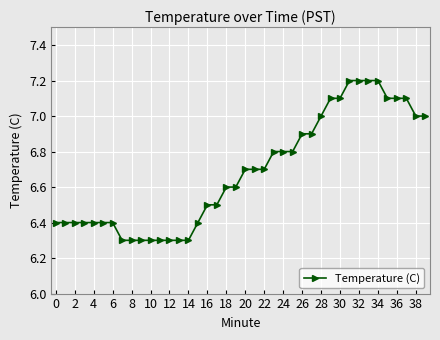

What is the value of the 8th point from the left?

6.3